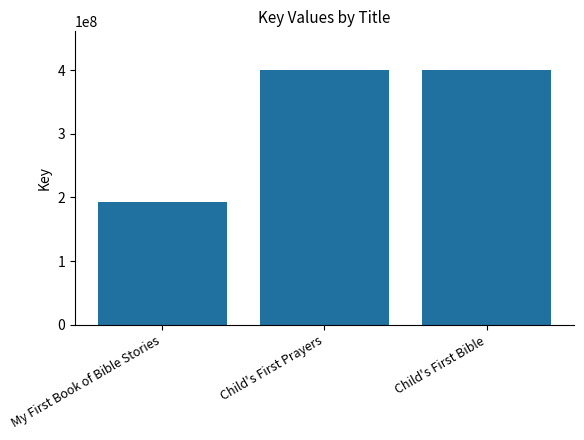

Where does the data first go above 400719685?

Child's First Prayers